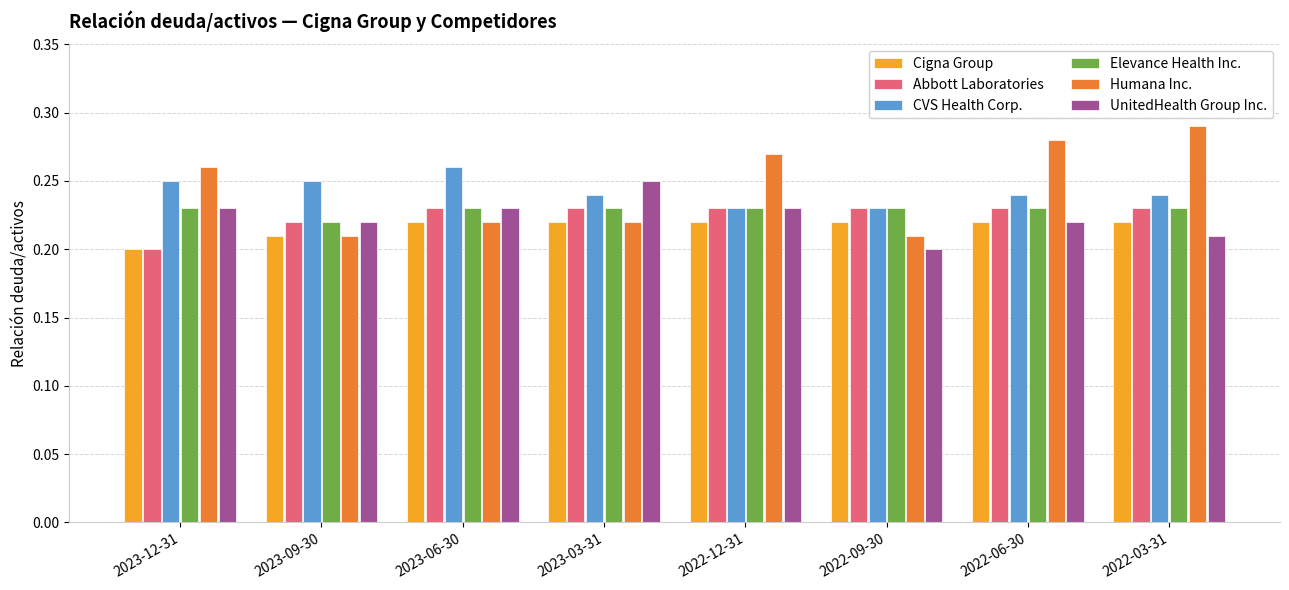

At which label does UnitedHealth Group Inc. reach its minimum?

2022-09-30